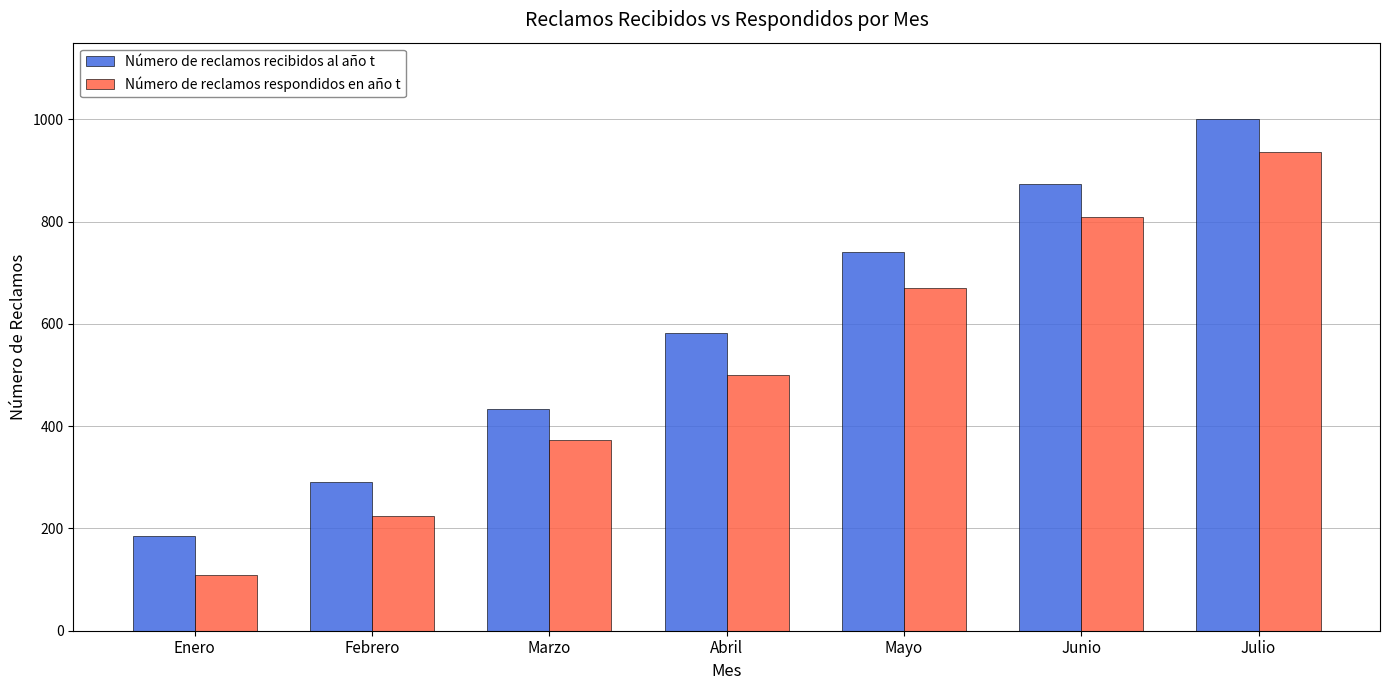

Reading left to right, transcribe all the data shown in this chart.

Número de reclamos recibidos al año t: Enero=185	Febrero=290	Marzo=434	Abril=582	Mayo=740	Junio=873	Julio=1001
Número de reclamos respondidos en año t: Enero=109	Febrero=224	Marzo=373	Abril=500	Mayo=671	Junio=810	Julio=936